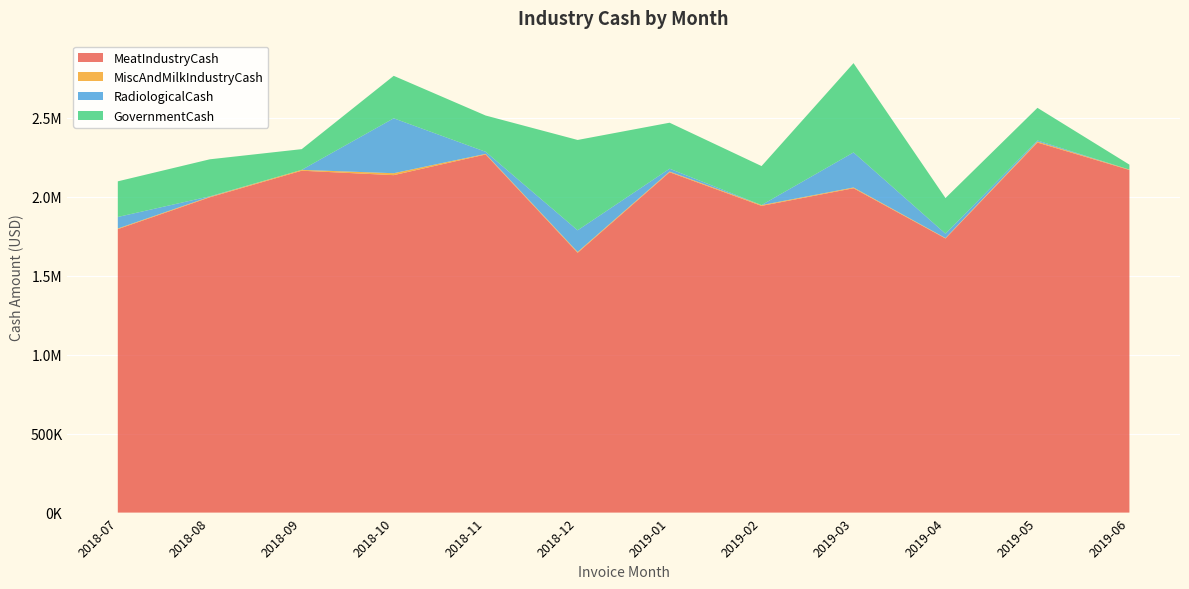

Reading left to right, list all the values displayed in this chart.

MeatIndustryCash: 2018-07=1793741.6	2018-08=1995248.9	2018-09=2163567.1	2018-10=2135510.2	2018-11=2266240.9	2018-12=1644209.6	2019-01=2153870.5	2019-02=1941104.0	2019-03=2052670.9	2019-04=1734847.8	2019-05=2341683.0	2019-06=2168288.3
MiscAndMilkIndustryCash: 2018-07=4168.0	2018-08=3692.5	2018-09=5402.3	2018-10=12212.9	2018-11=3901.7	2018-12=5446.0	2019-01=4619.5	2019-02=4822.8	2019-03=4822.0	2019-04=2656.1	2019-05=6338.5	2019-06=2338.8
RadiologicalCash: 2018-07=72935.6	2018-08=2562.9	2018-09=0.0	2018-10=347600.0	2018-11=13105.7	2018-12=136878.1	2019-01=17802.9	2019-02=228.2	2019-03=221673.3	2019-04=27731.7	2019-05=6866.9	2019-06=0.0
GovernmentCash: 2018-07=225527.8	2018-08=234248.0	2018-09=131118.0	2018-10=268724.0	2018-11=229532.3	2018-12=571682.0	2019-01=291022.0	2019-02=246762.6	2019-03=565166.7	2019-04=225359.3	2019-05=206585.5	2019-06=31402.0